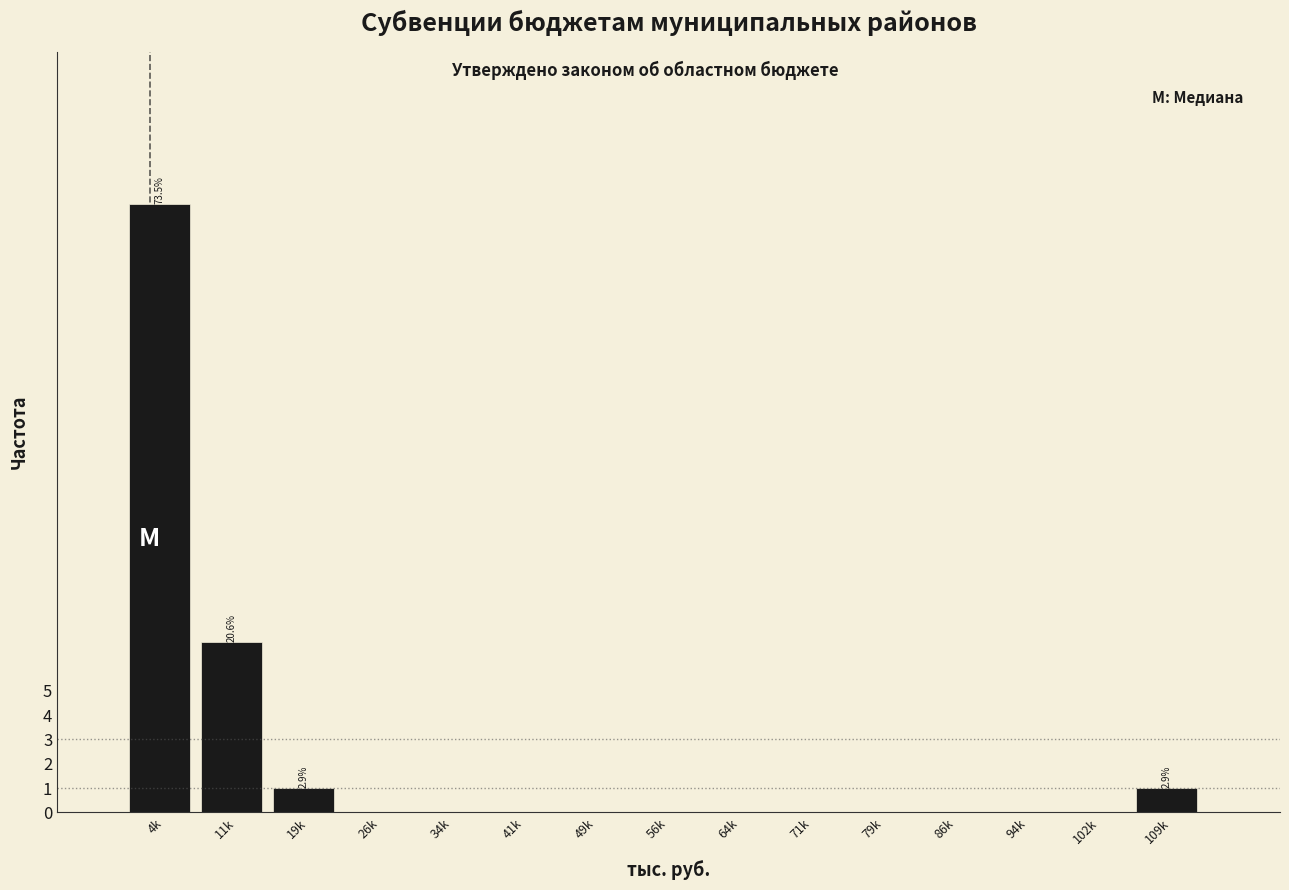

Reading left to right, transcribe all the data shown in this chart.

4k=25	11k=7	19k=1	26k=0	34k=0	41k=0	49k=0	56k=0	64k=0	71k=0	79k=0	86k=0	94k=0	102k=0	109k=1